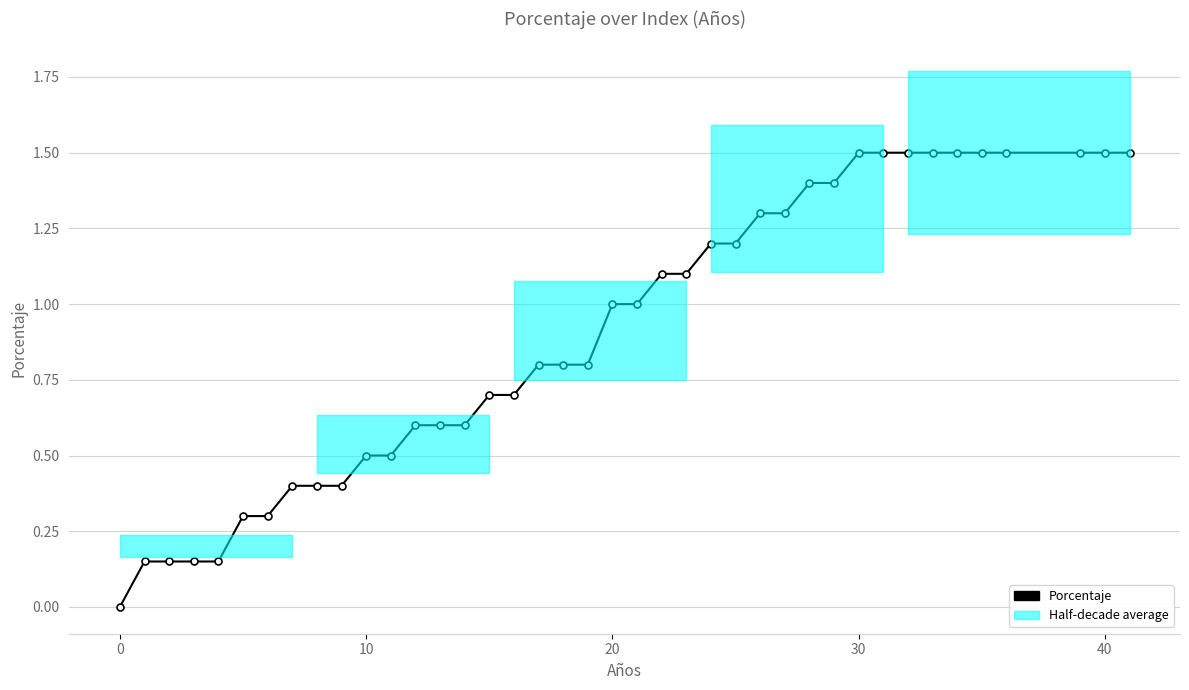

Is it true that the value at 9 is 0.2?

False